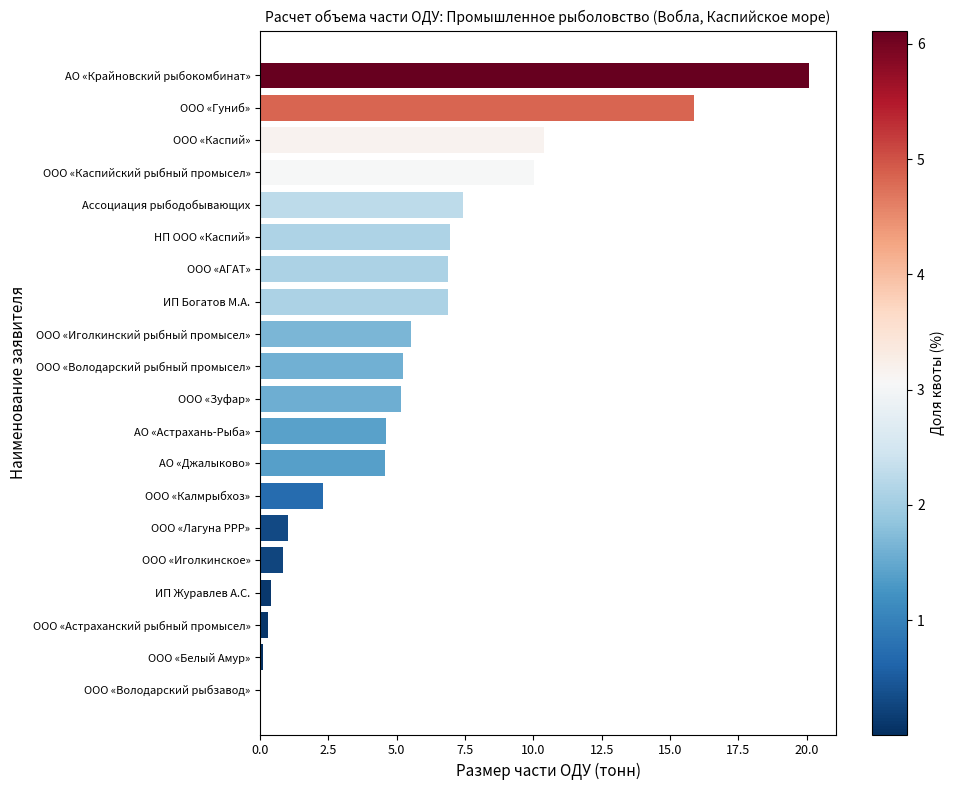

Read the value at АО «Джалыково».

4.6